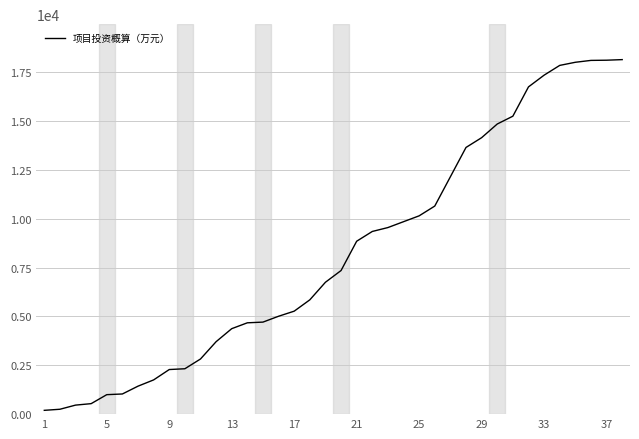

What is the greatest value displayed?

18146.8